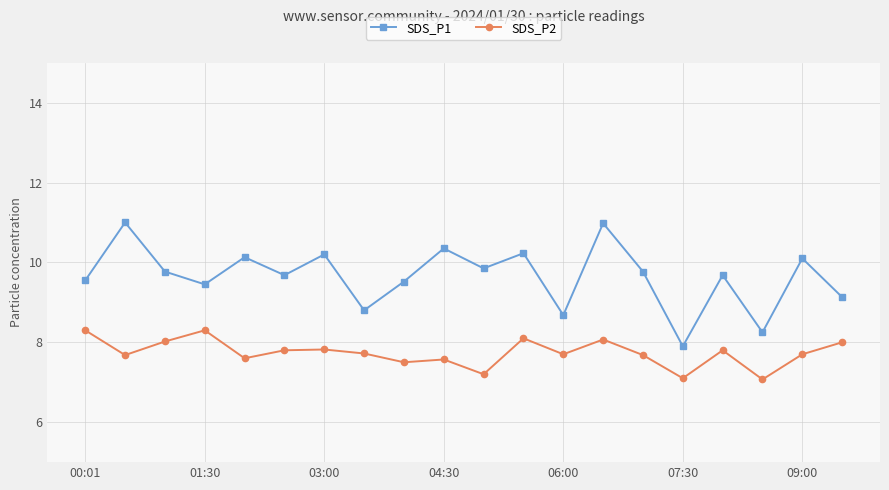

List the series in order of their overall mean, lowest first.

SDS_P2, SDS_P1